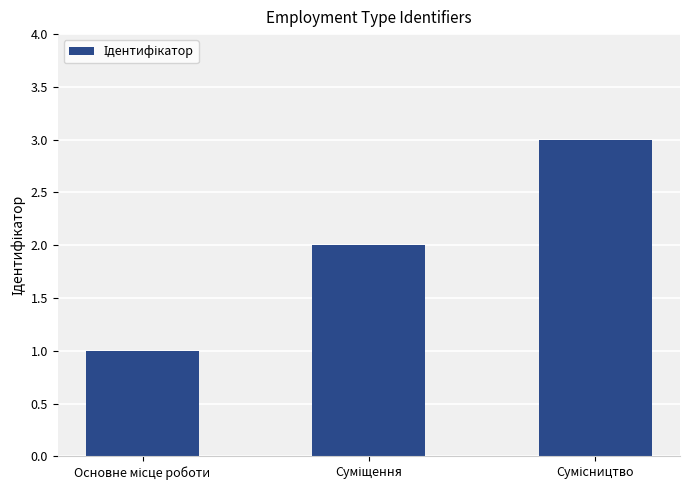

What is the maximum value shown in the chart?

3